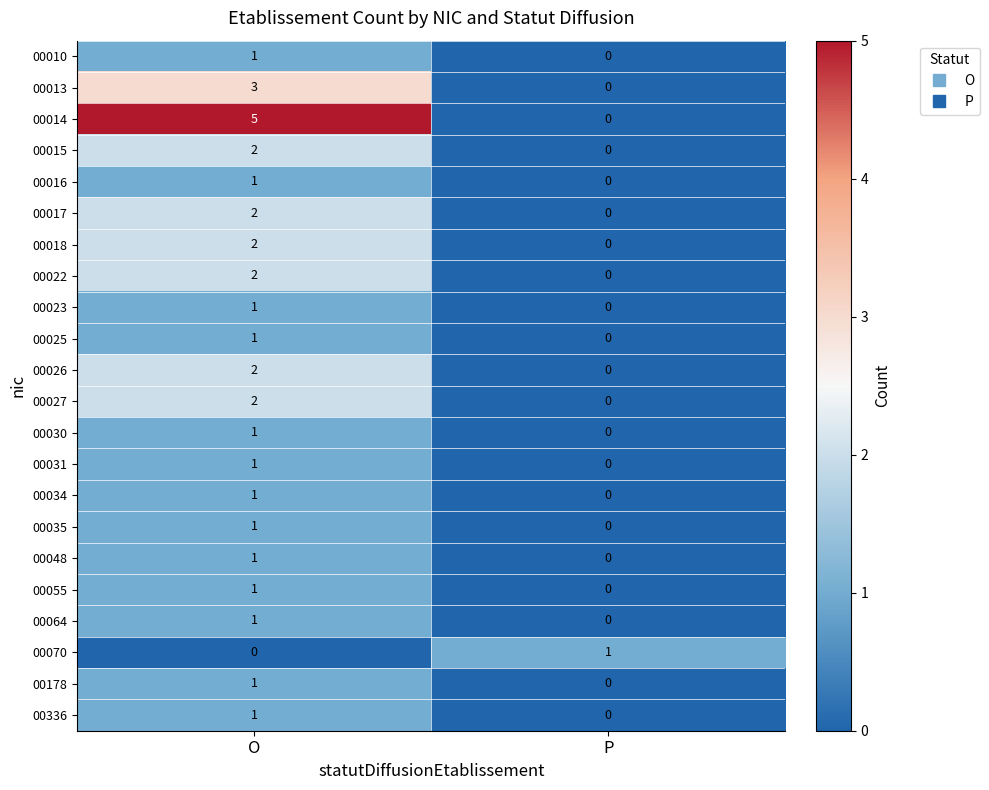

How many series are shown in this chart?

22